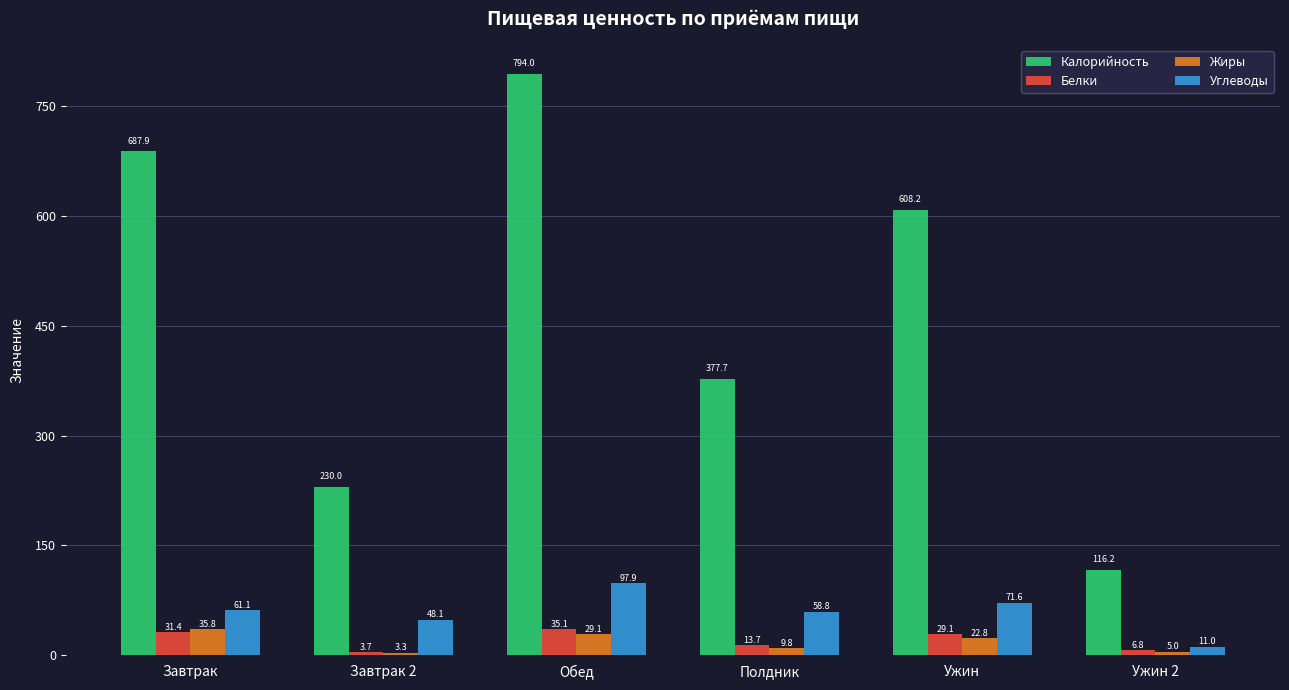

What value does the Углеводы series have at Завтрак?

61.1